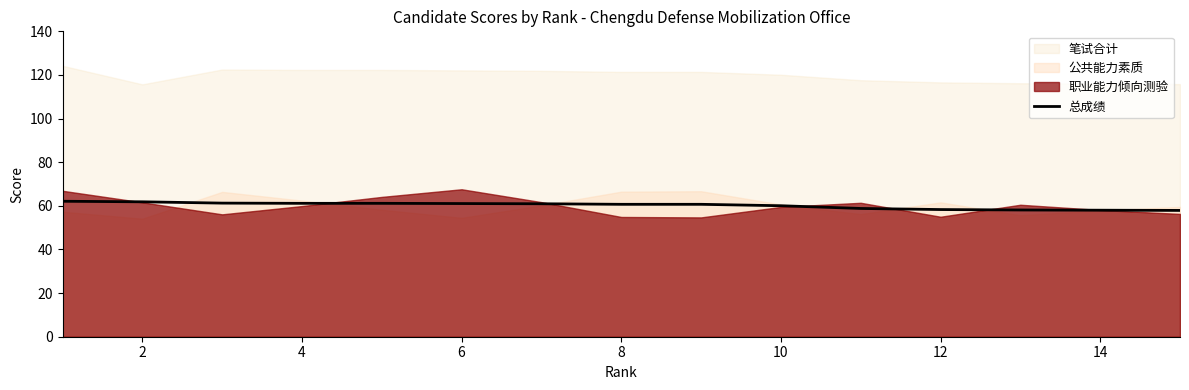

What is the maximum value for 总成绩?

62.1